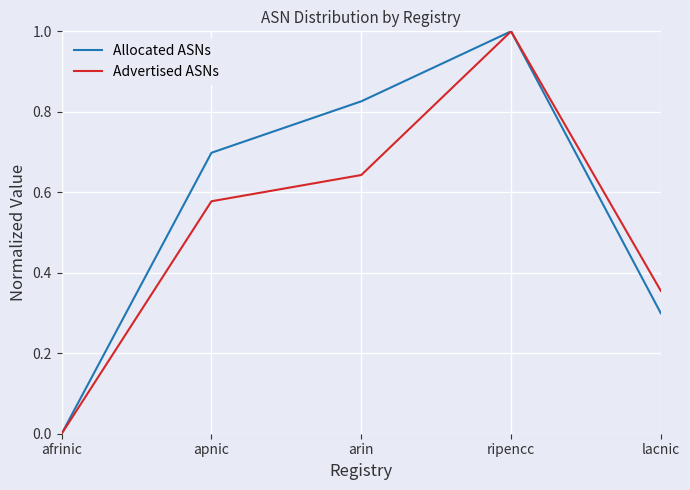

Count the number of data series in this chart.

2